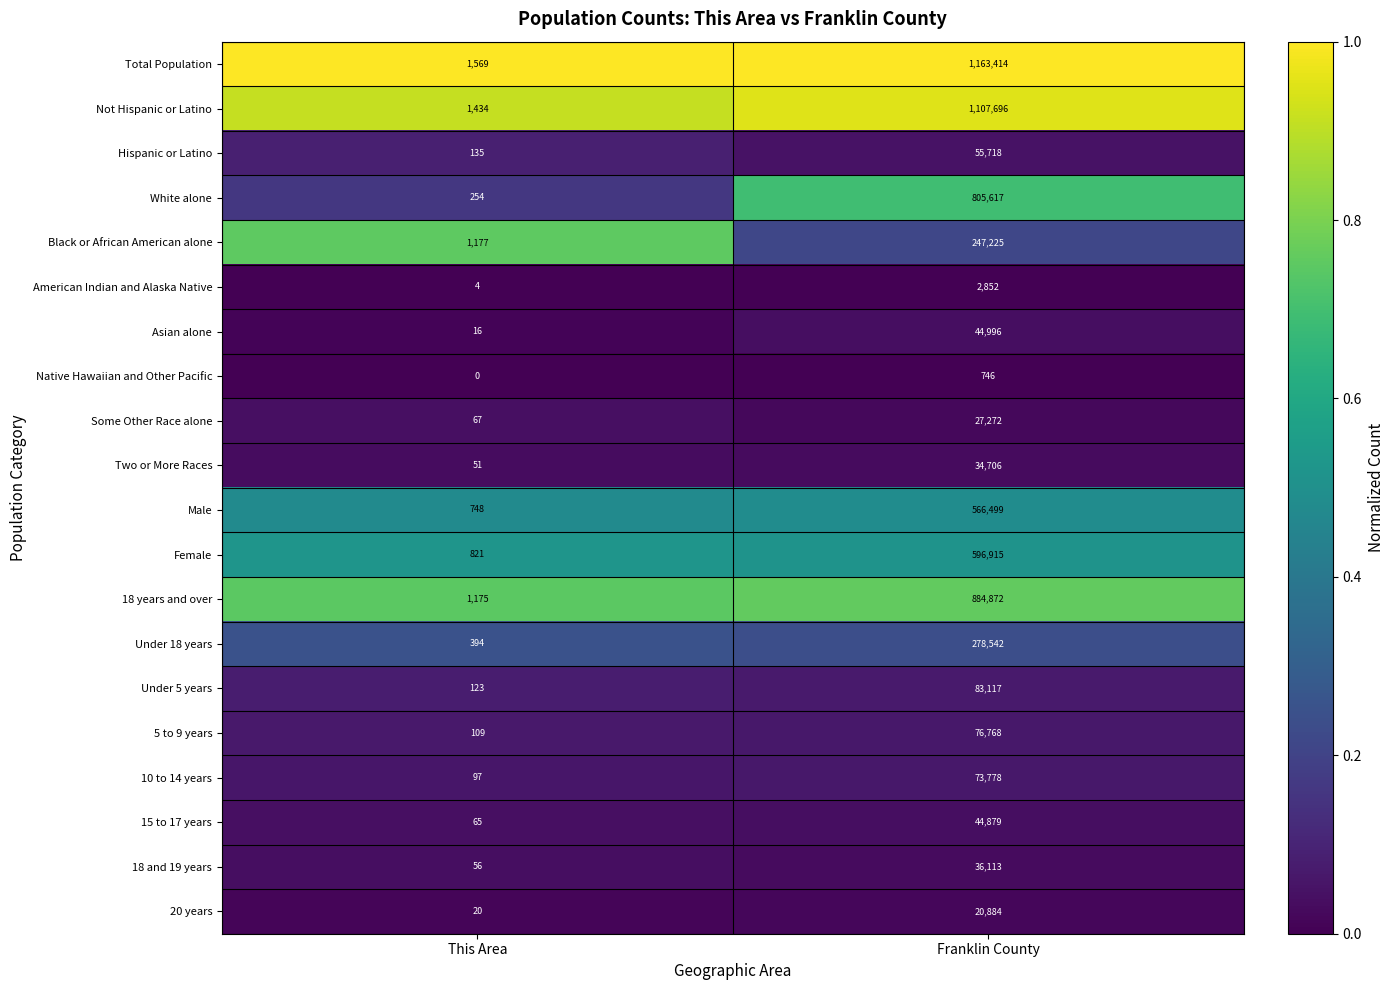

Is it true that White alone equals 147 at This Area?

False